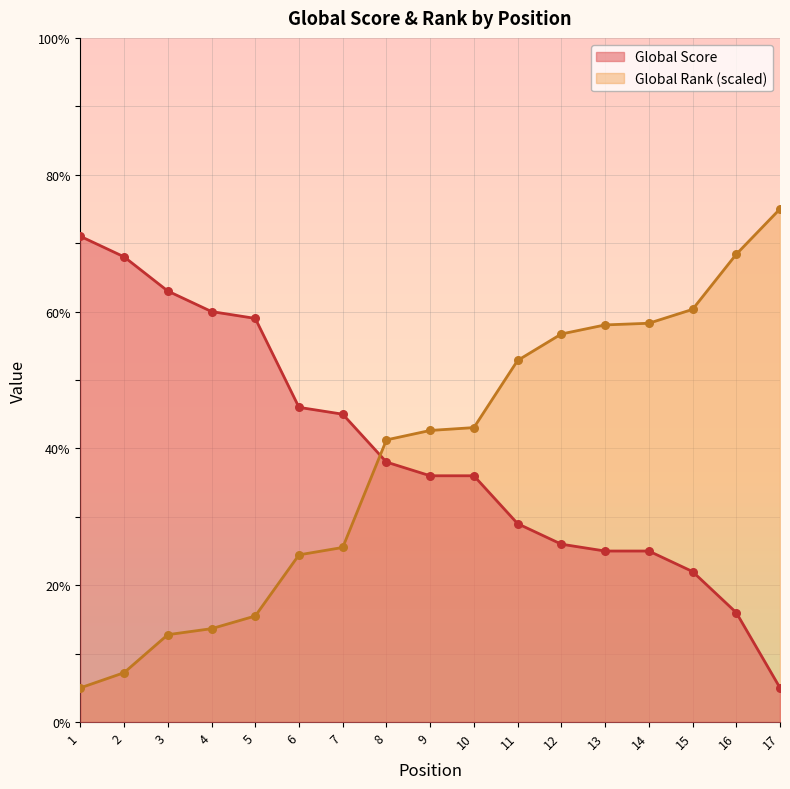

What are all the series names shown in the legend?

Global Score, Global Rank (scaled)